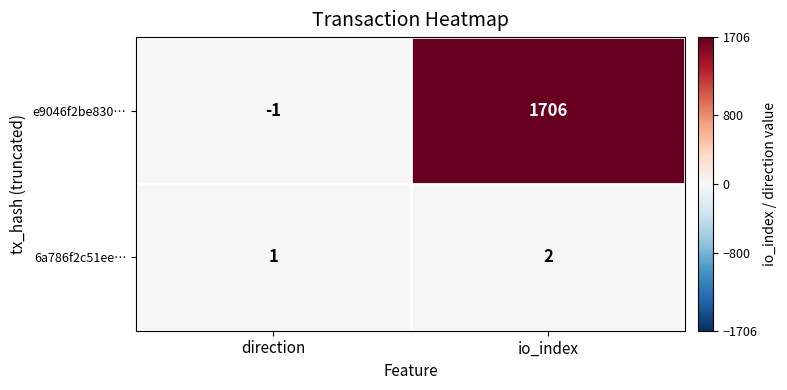

How many categories are shown in the chart?

2